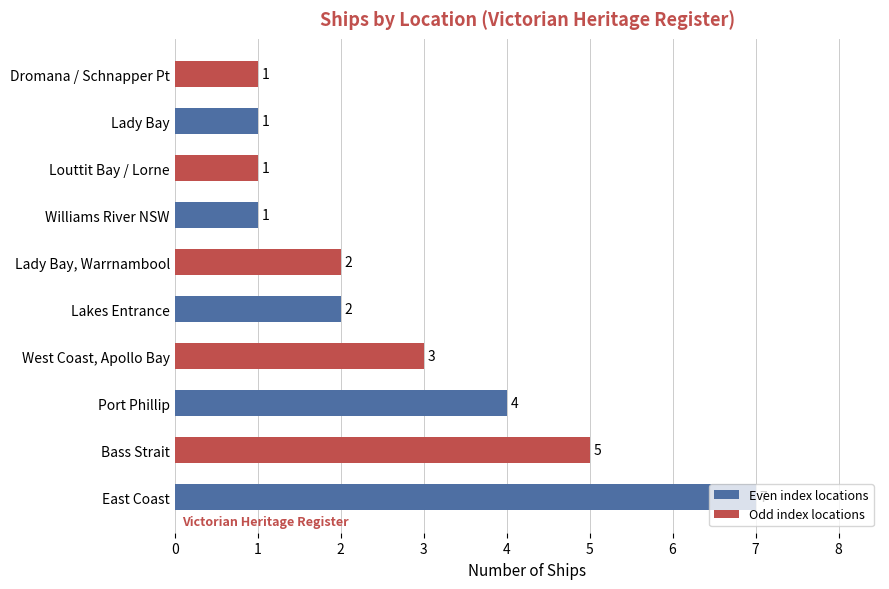

How many values are between 1 and 4?

8